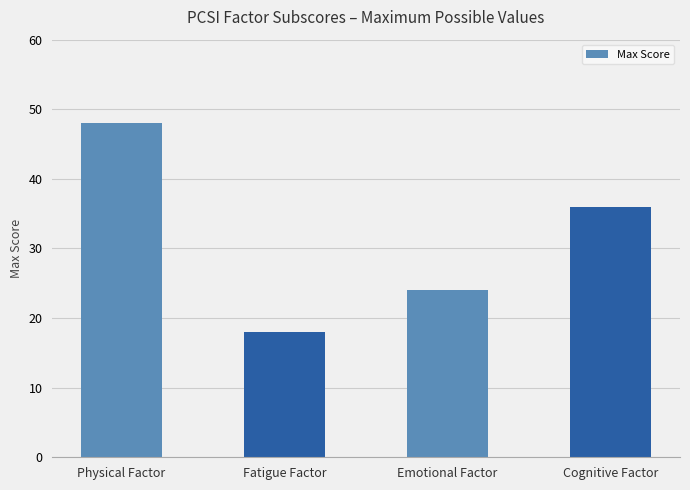

Between Cognitive Factor and Fatigue Factor, which is larger?

Cognitive Factor